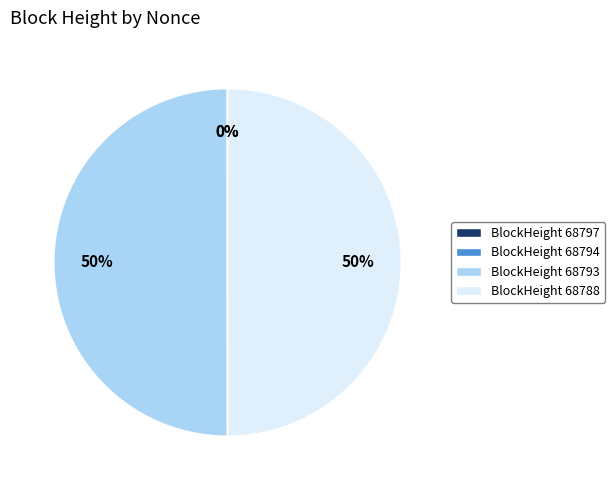

To the nearest percent, what is the difference between the largest and smallest slice percentages?

50%